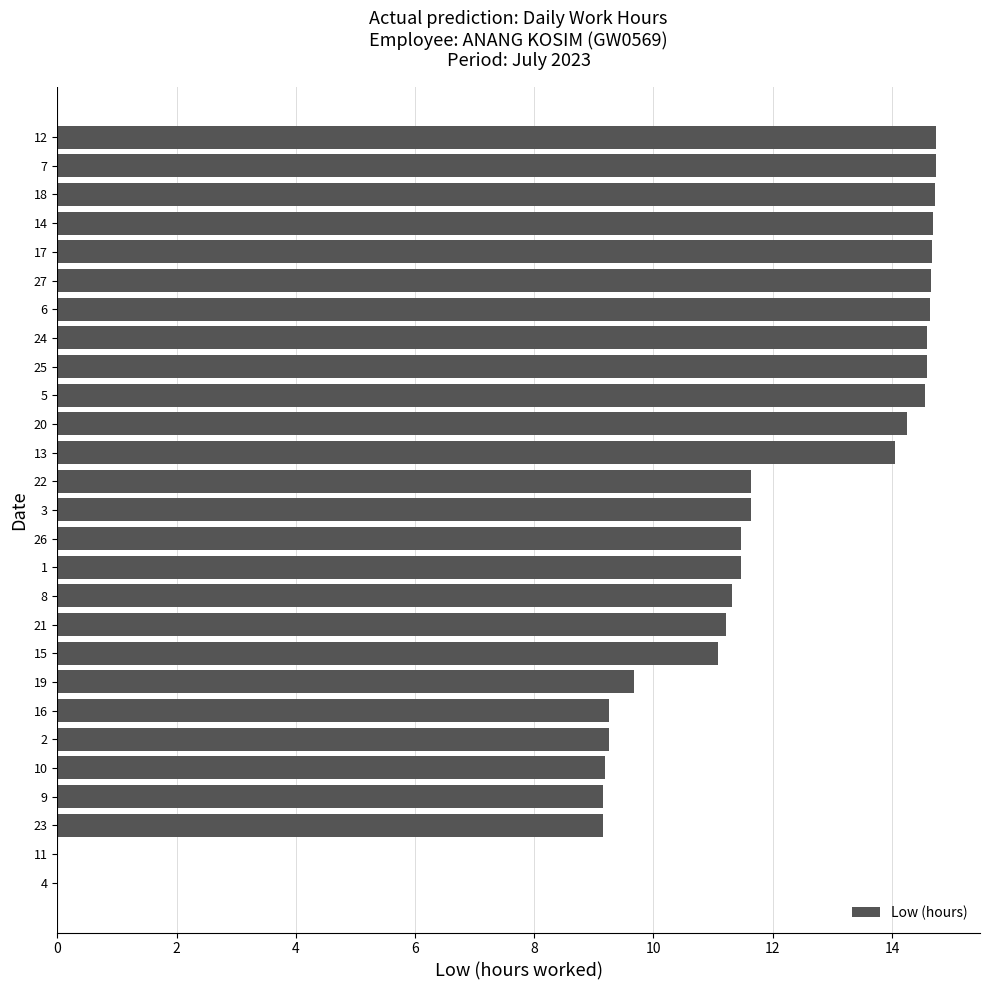

The chart shows a value of 6.1 at 21. True or false?

False